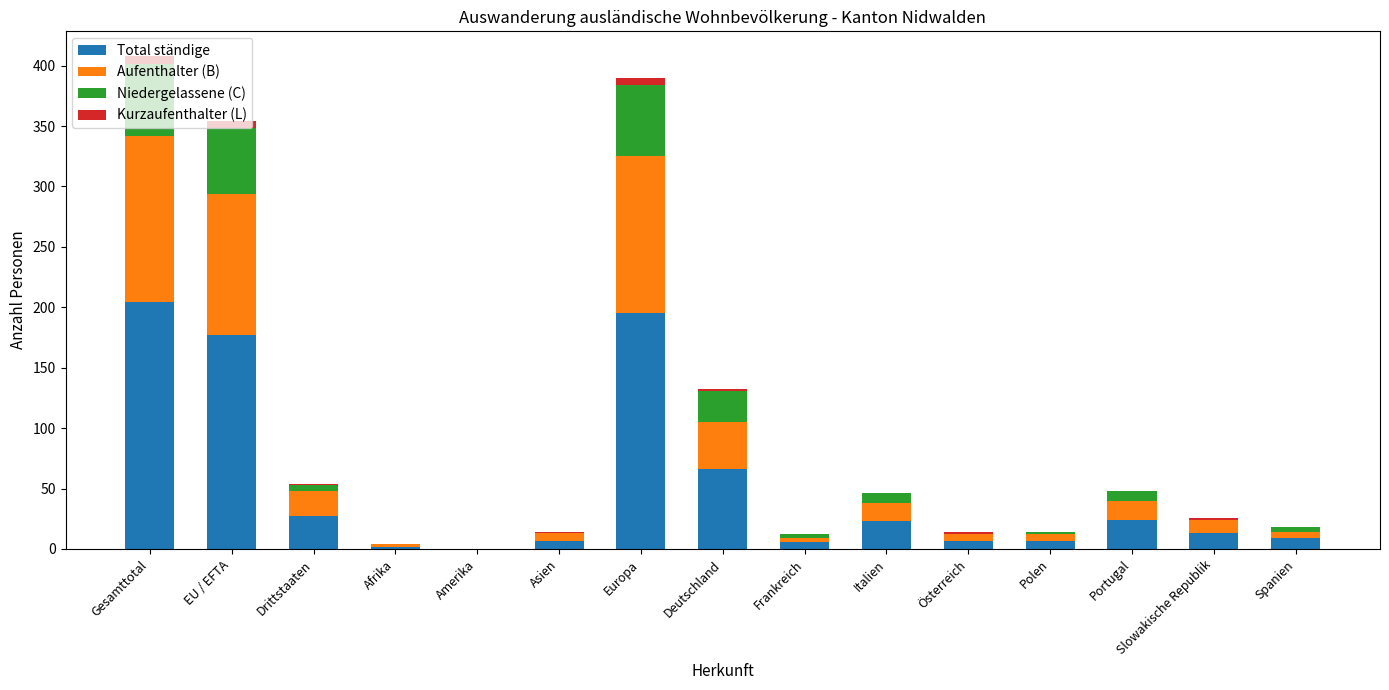

The Total ständige series shows 24 at Portugal. True or false?

True